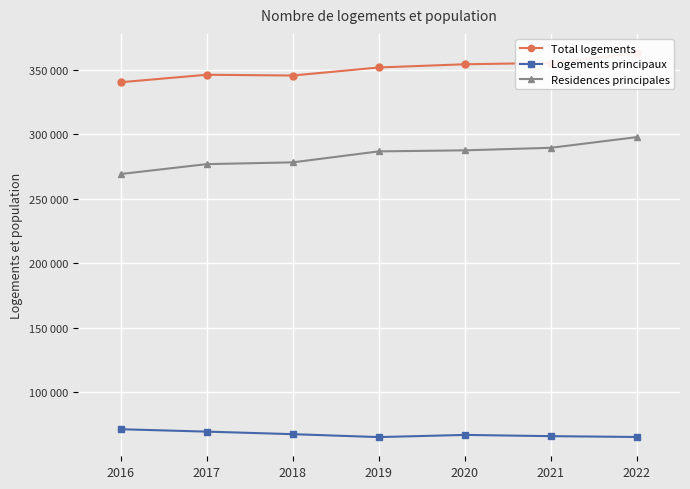

Which category has the lowest value in the Residences principales series?

2016